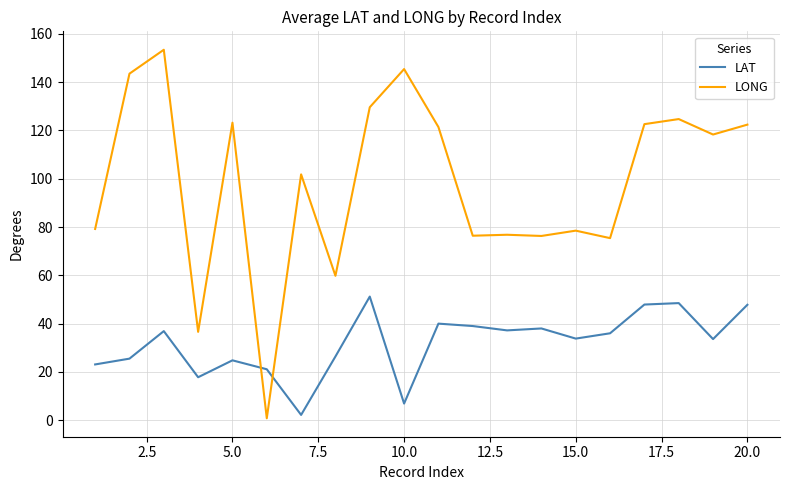

What is the difference between the maximum and minimum values in the LONG series?

152.6